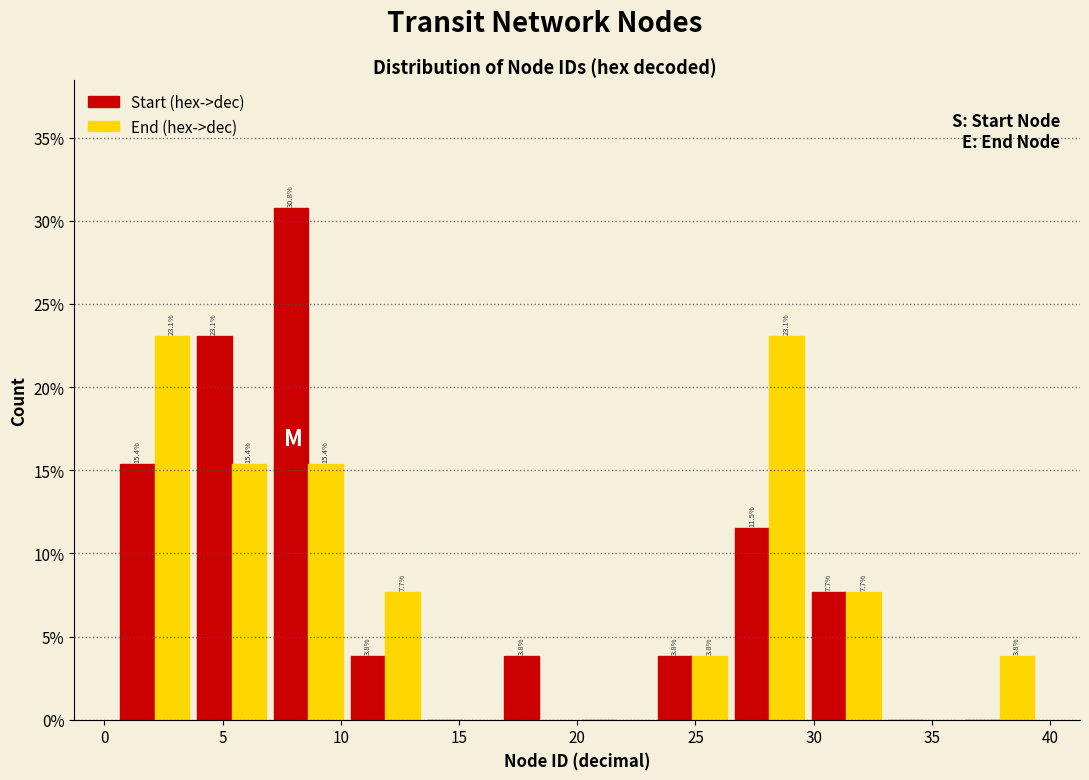

In the Start (hex->dec) series, which range on the x-axis has the tallest bar?

7.00 to 10.25